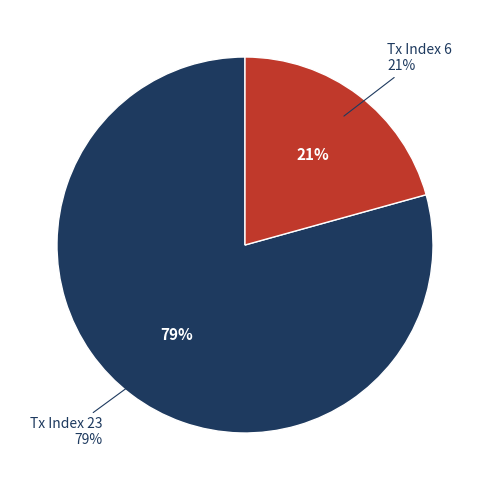

Do Tx Index 23 and Tx Index 6 together represent more than half of the pie?

Yes